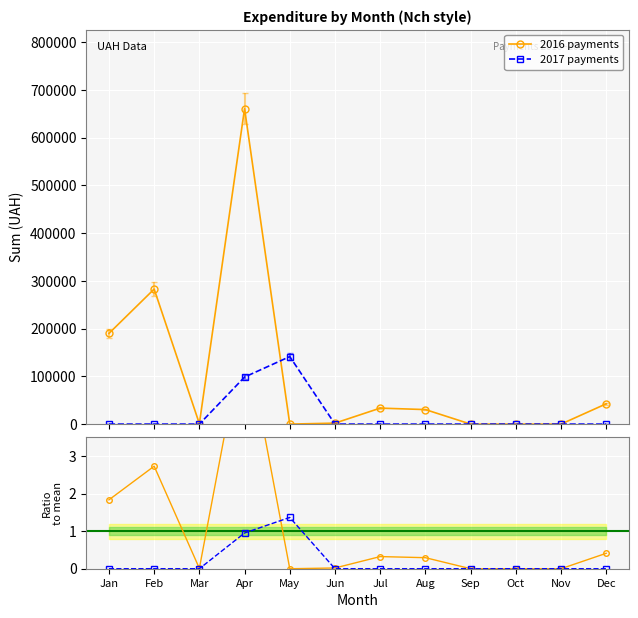

Reading left to right, list all the values displayed in this chart.

2016 payments: 190041.0	282948.1	1000.0	661128.1	0.0	2045.7	33507.3	30453.7	0.0	0.0	0.0	42588.0
2017 payments: 0.0	0.0	0.0	98577.0	141500.0	0.0	0.0	0.0	0.0	0.0	0.0	0.0
2016/mean: 1.8	2.7	0.0	6.4	0.0	0.0	0.3	0.3	0.0	0.0	0.0	0.4
2017/mean: 0.0	0.0	0.0	1.0	1.4	0.0	0.0	0.0	0.0	0.0	0.0	0.0